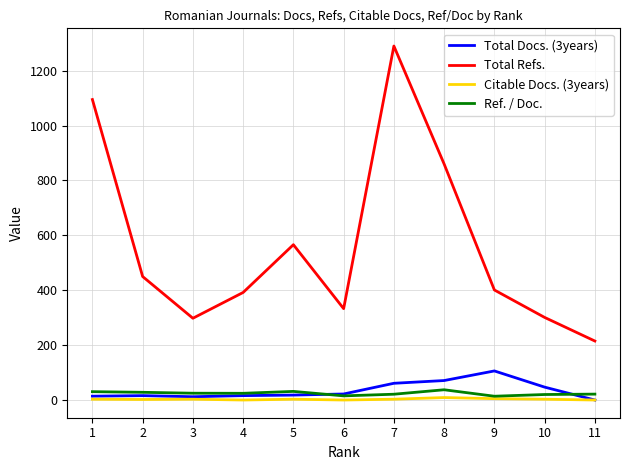

What is the maximum value for Citable Docs. (3years)?

9.0